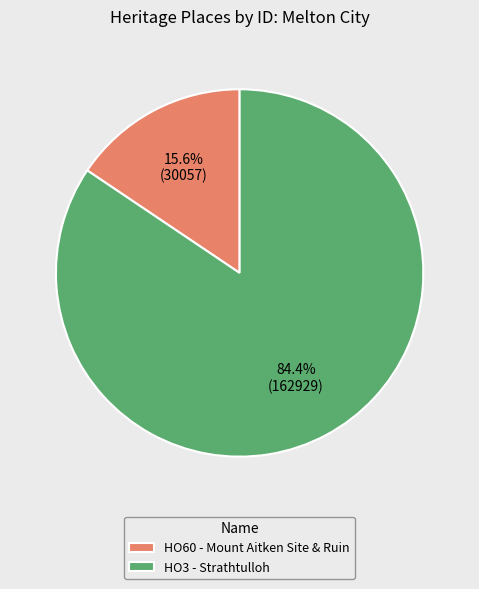

Which category has the biggest portion of the pie?

HO3 - Strathtulloh